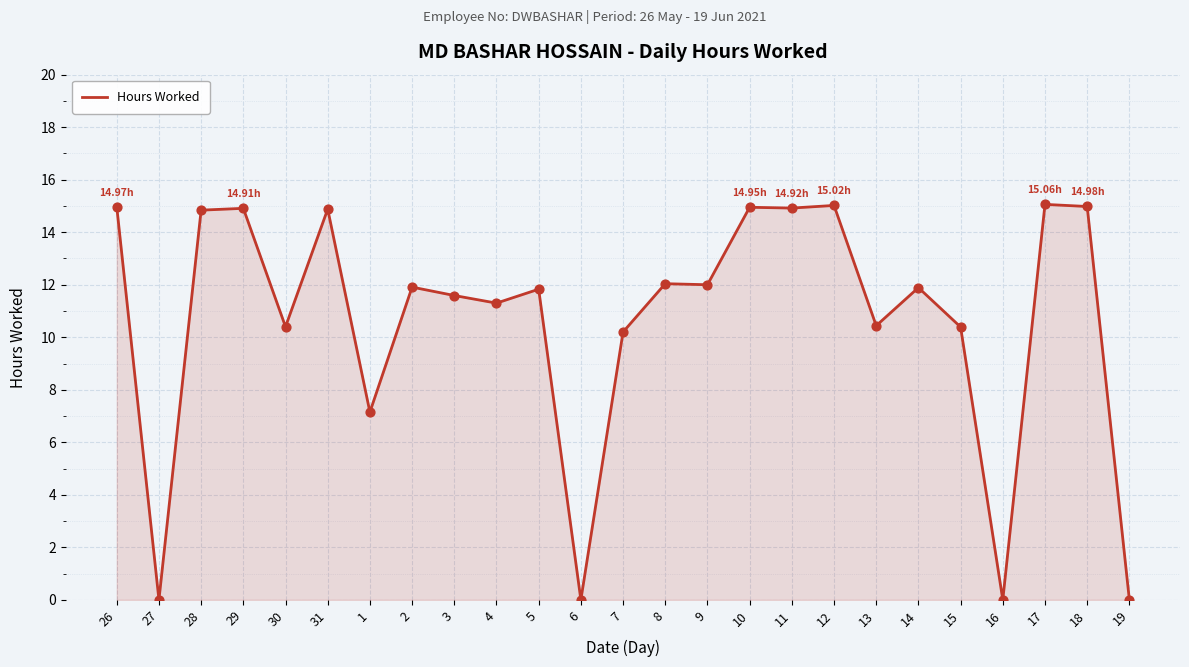

What is the change in value from 13 to 17?

+4.6